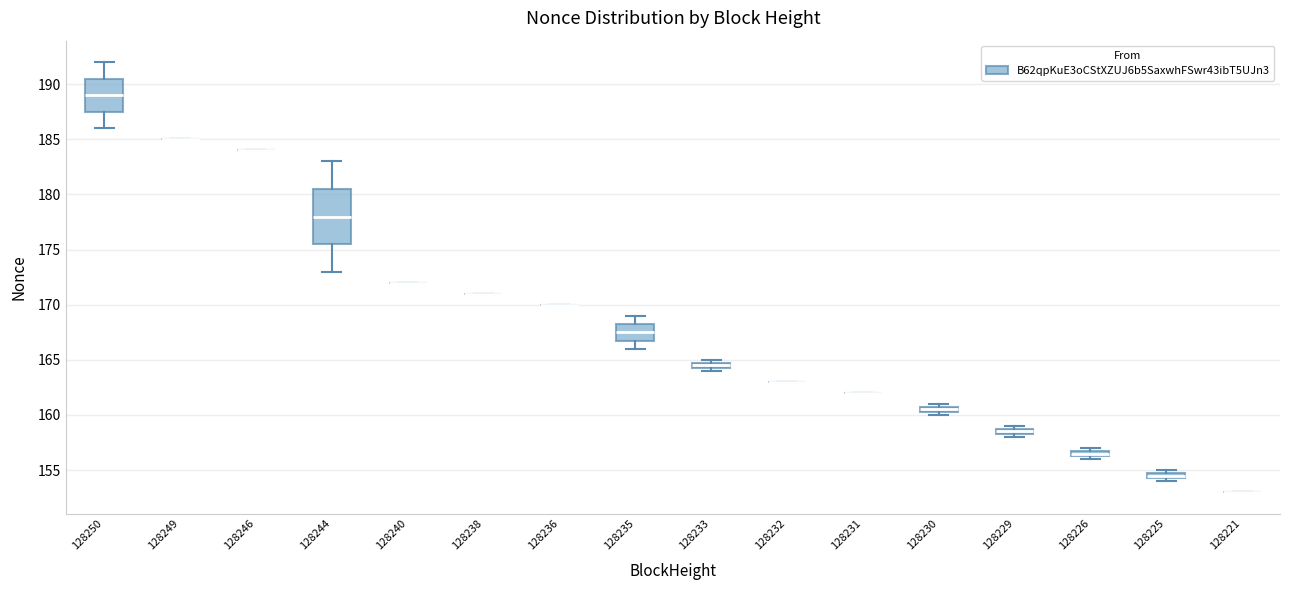

Which box is the tallest, from its lower edge to its upper edge?

128244